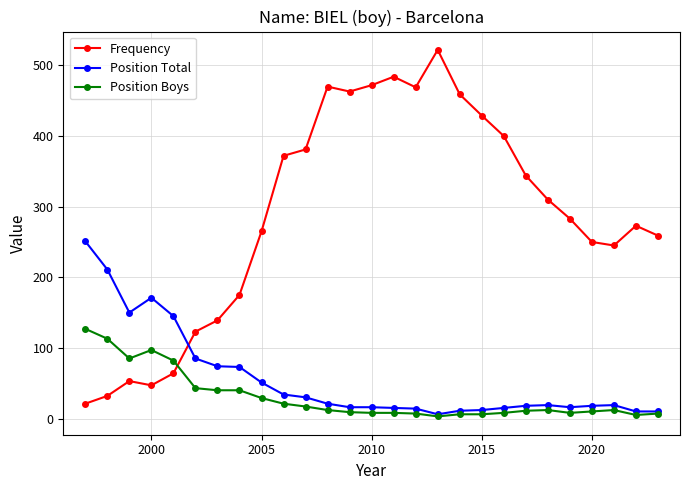

What is the minimum value for Frequency?

21